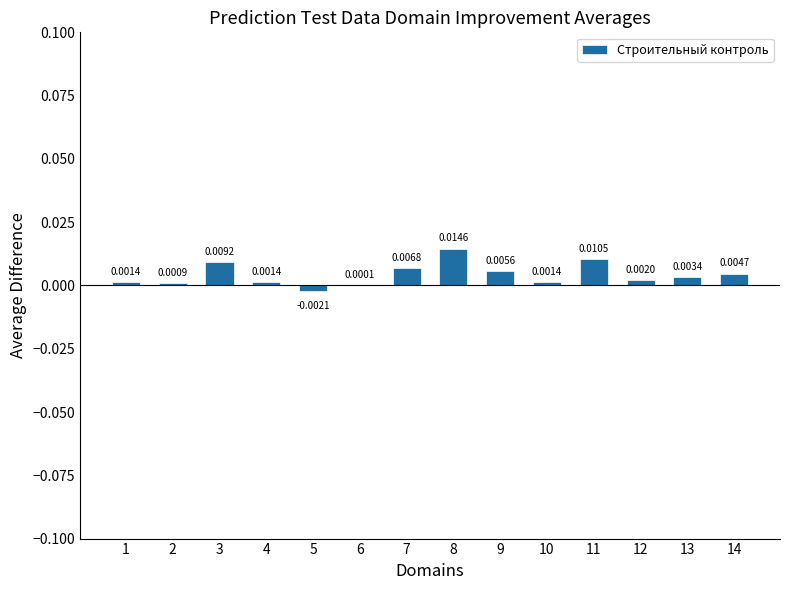

Which has a higher value, 9 or 8?

8